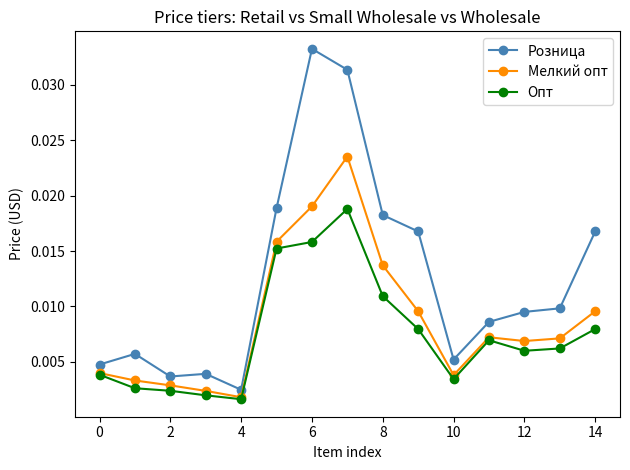

True or false: Опт has more than 0 points higher than both neighbors.

True